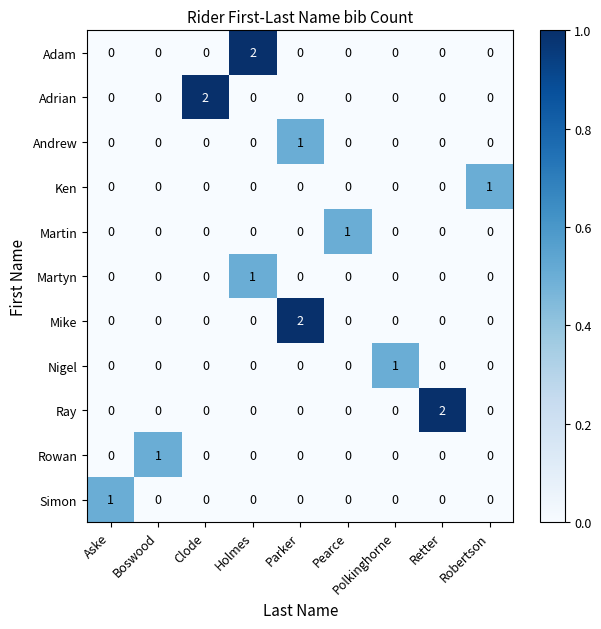

At how many categories does at least one series exceed 0?

9